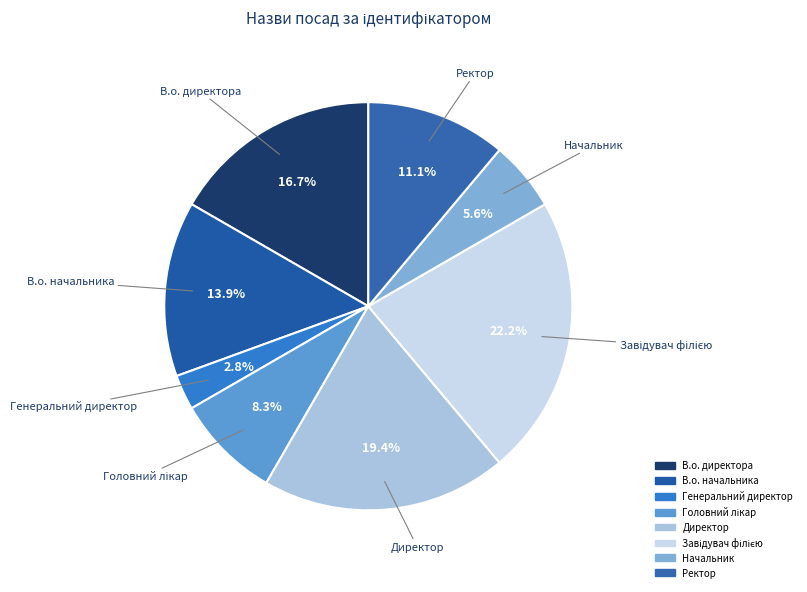

Is there a majority slice in this chart?

No